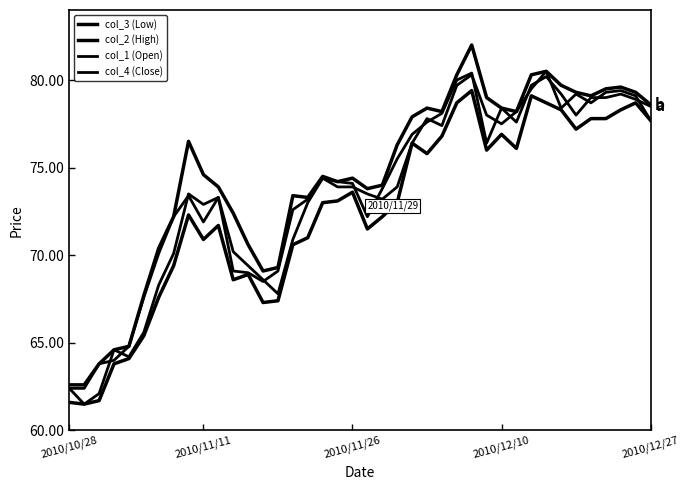

Is this an area chart (filled region under the line)?

No